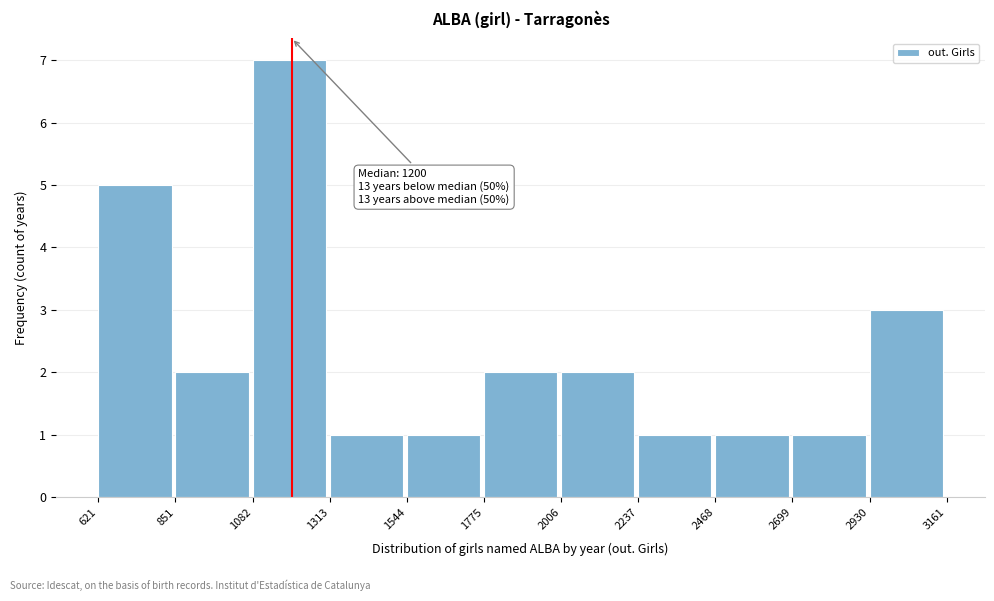

Over which range of the x-axis is the bar tallest?

1082 to 1313